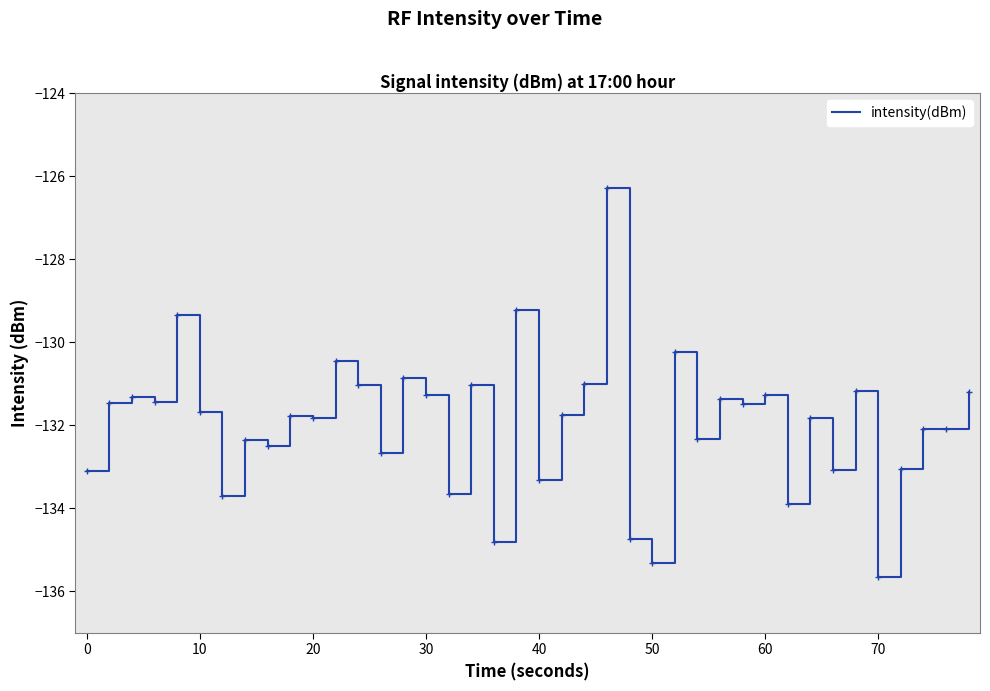

What is the greatest value displayed?

-126.3